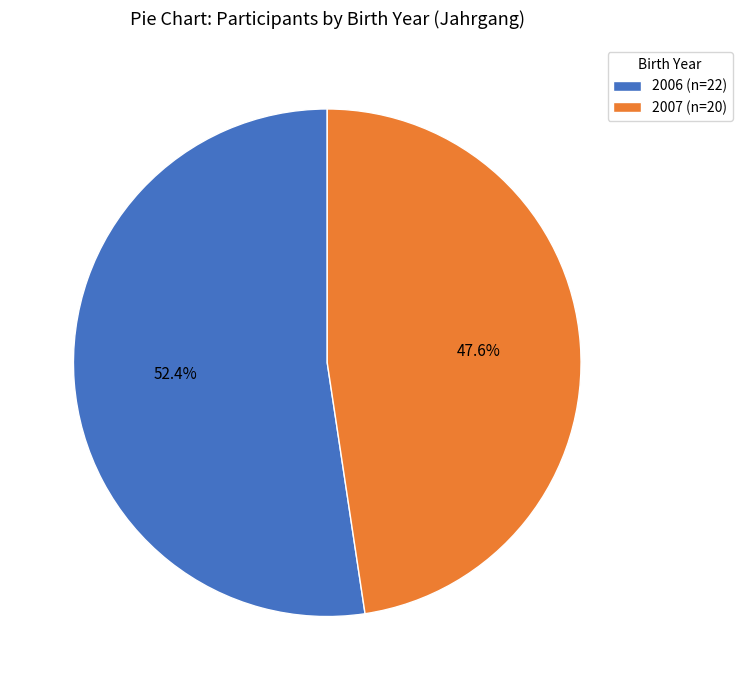

What portion of the pie excludes 2006?

47.6%